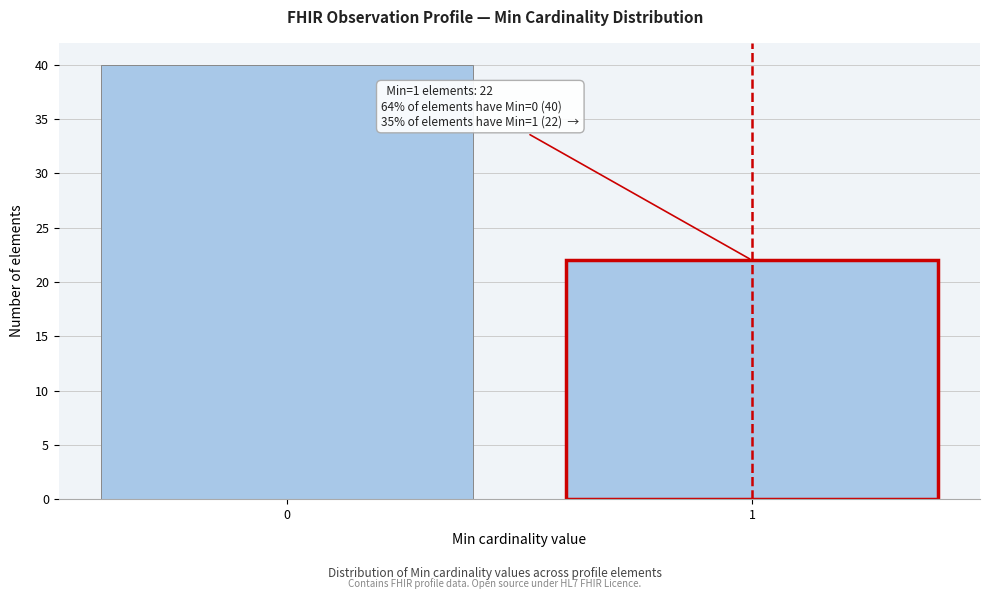

Reading left to right, extract all data points from this chart.

40	22